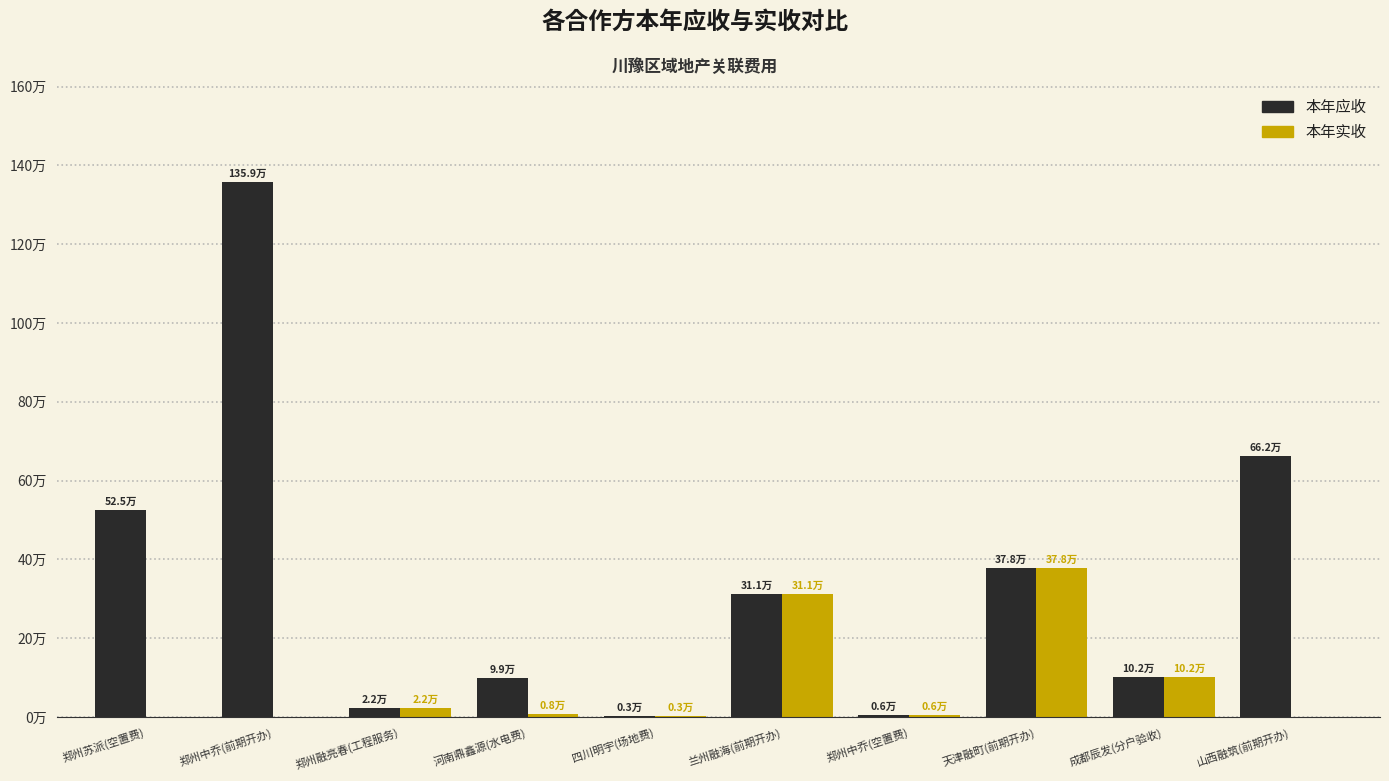

What are all the series names shown in the legend?

本年应收, 本年实收